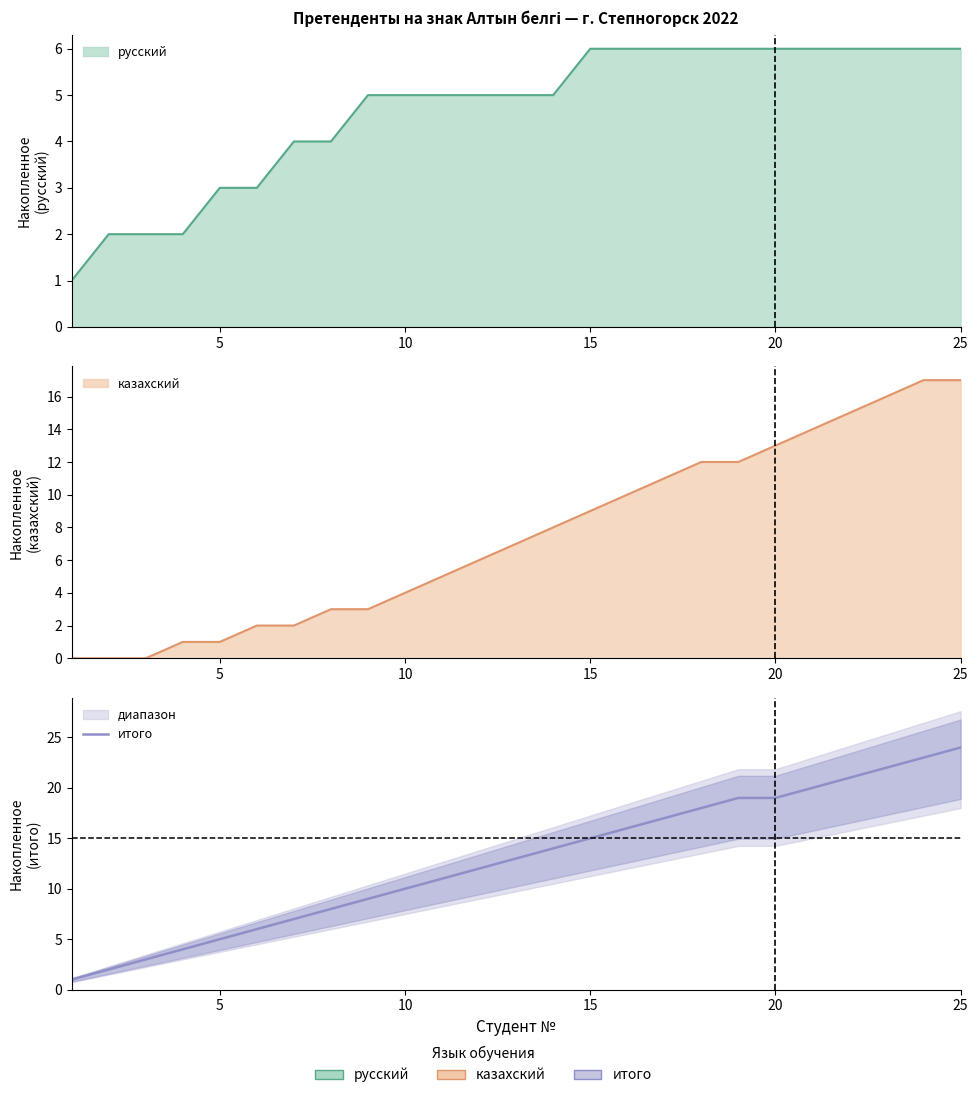

True or false: there are more than 2 points higher than both neighbors.

False